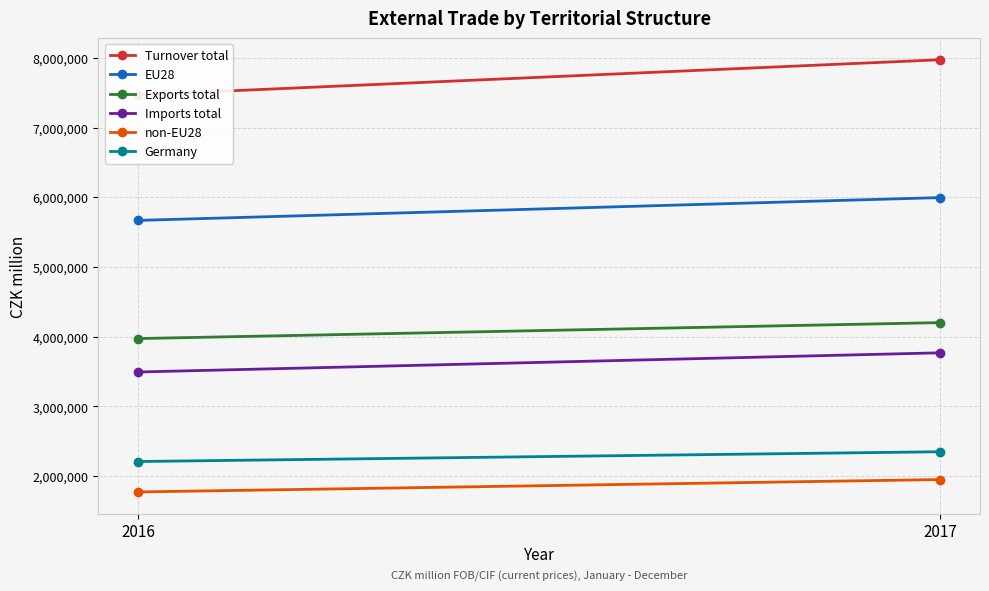

What is the greatest value displayed?

7972067